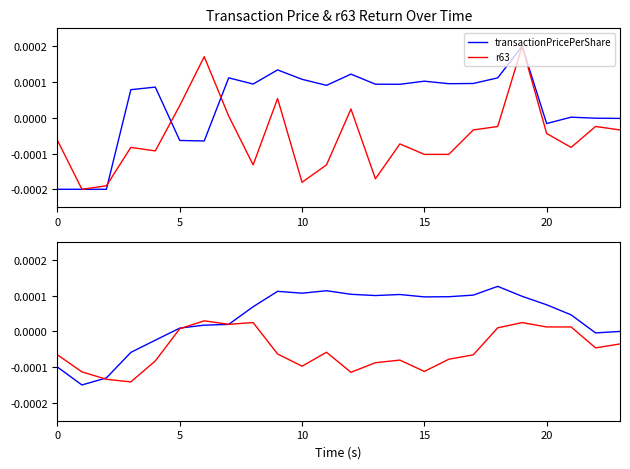

At which label does transactionPricePerShare reach its peak?

18